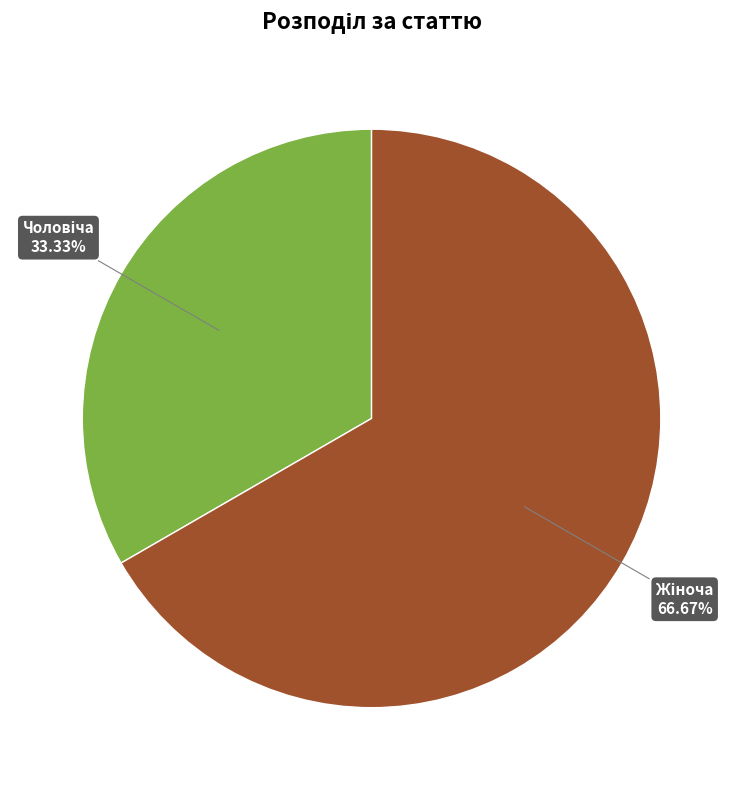

How many segments does this pie chart have?

2